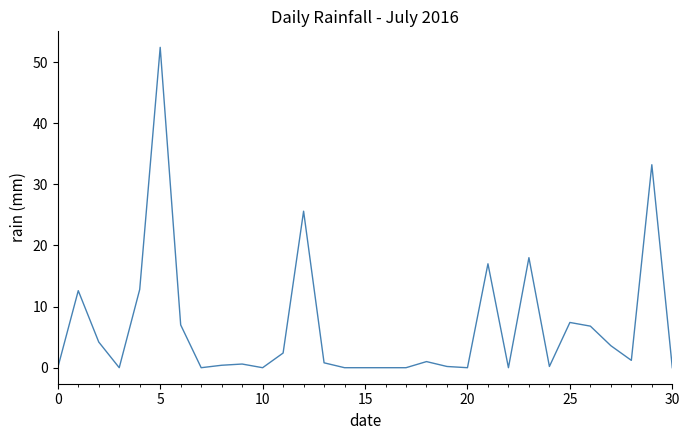

At which category does the chart reach its peak across all series?

5